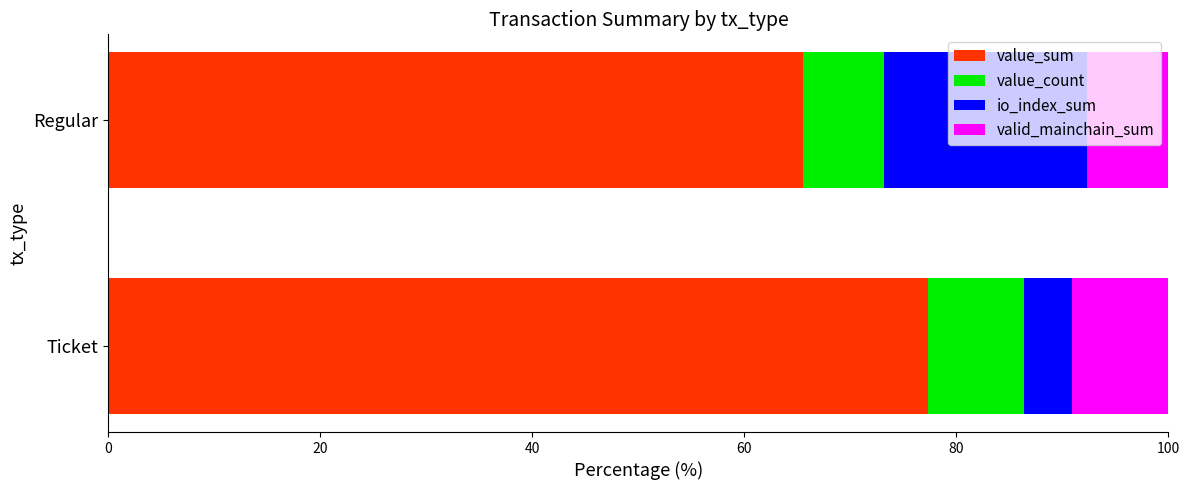

Rank the categories by value_sum value from lowest to highest.

Regular, Ticket